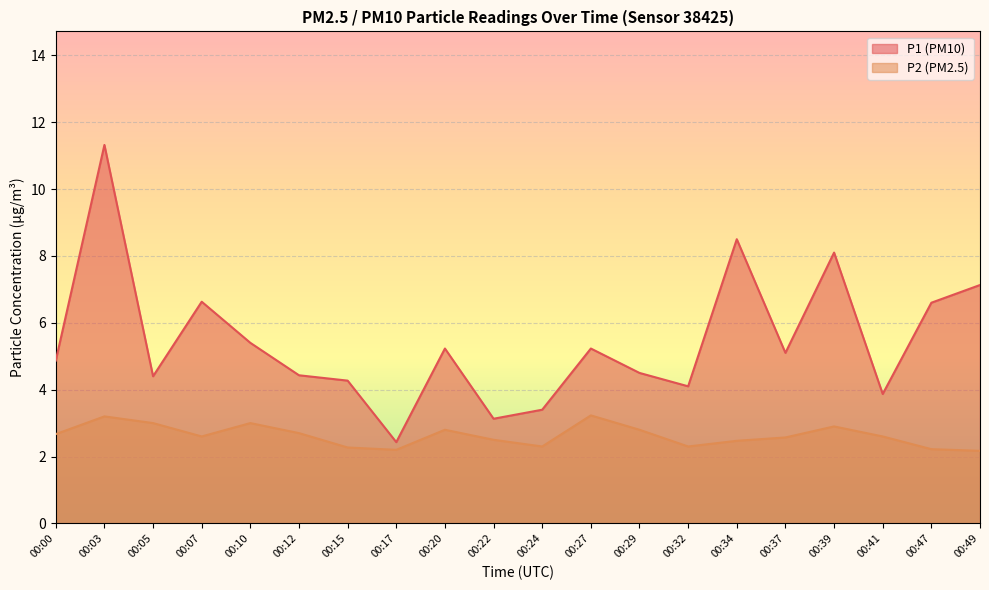

Is the value of P1 at 00:07 greater than the value of P2 at 00:22?

Yes